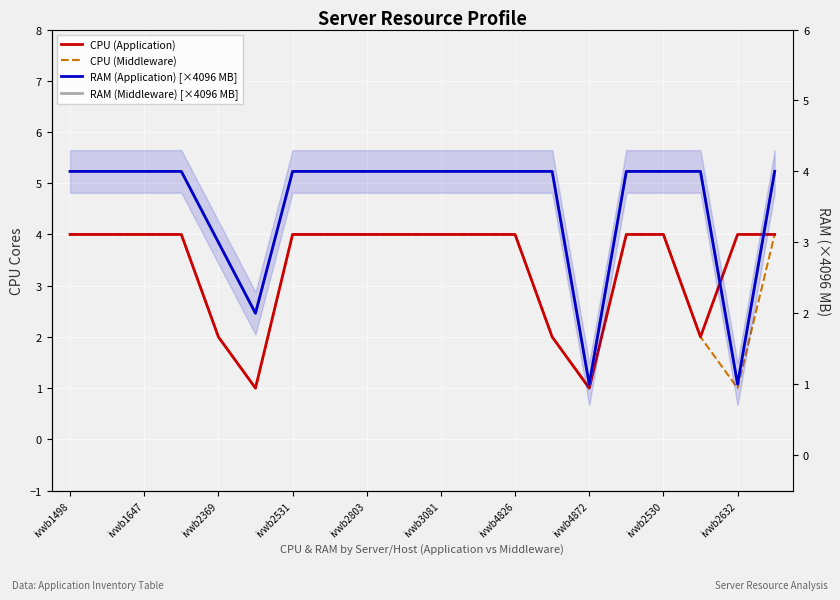

Which series has the largest range (max minus min)?

CPU (Application)